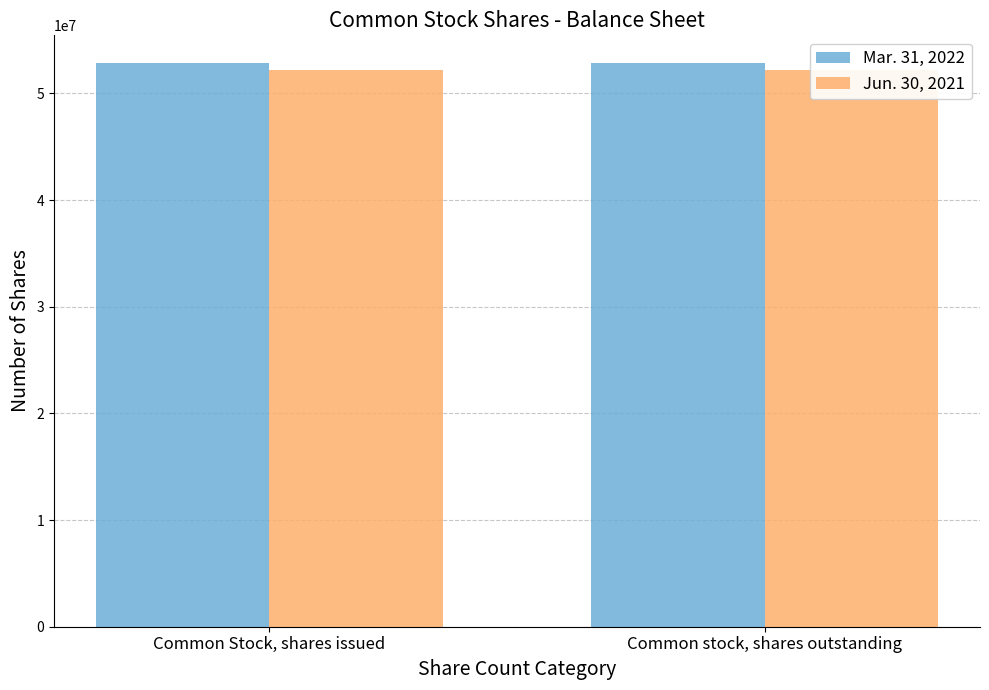

At which label does Jun. 30, 2021 reach its peak?

Common Stock, shares issued